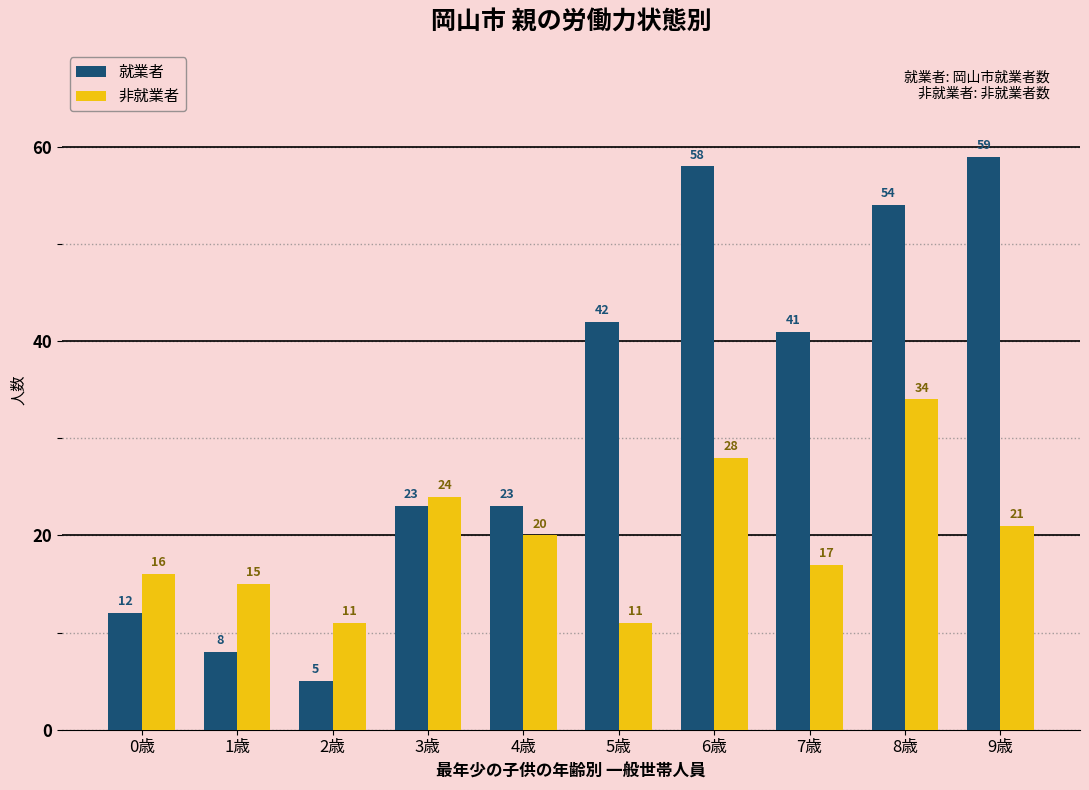

How many groups of bars are there?

10